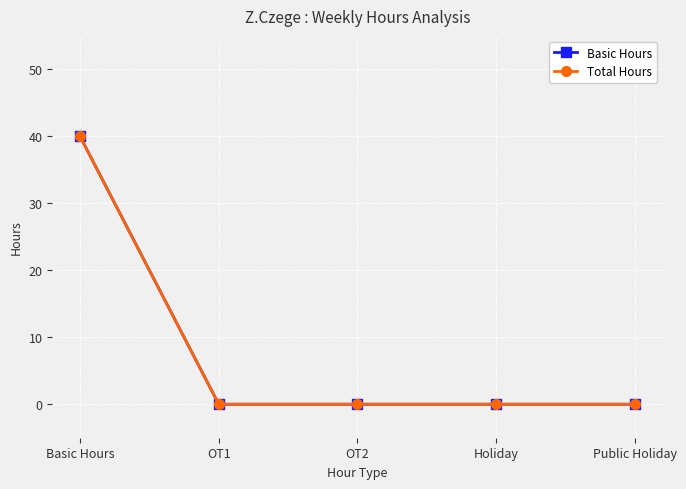

Reading left to right, extract all data points from this chart.

Basic Hours: 40	0	0	0	0
Total Hours: 40	0	0	0	0